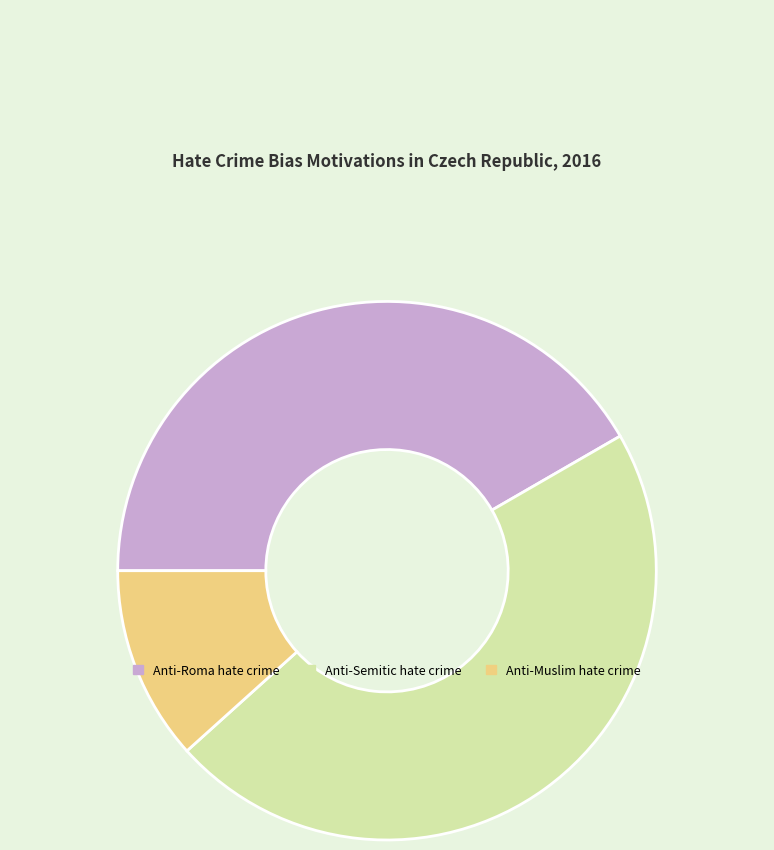

Which slice is the largest?

Anti-Semitic hate crime